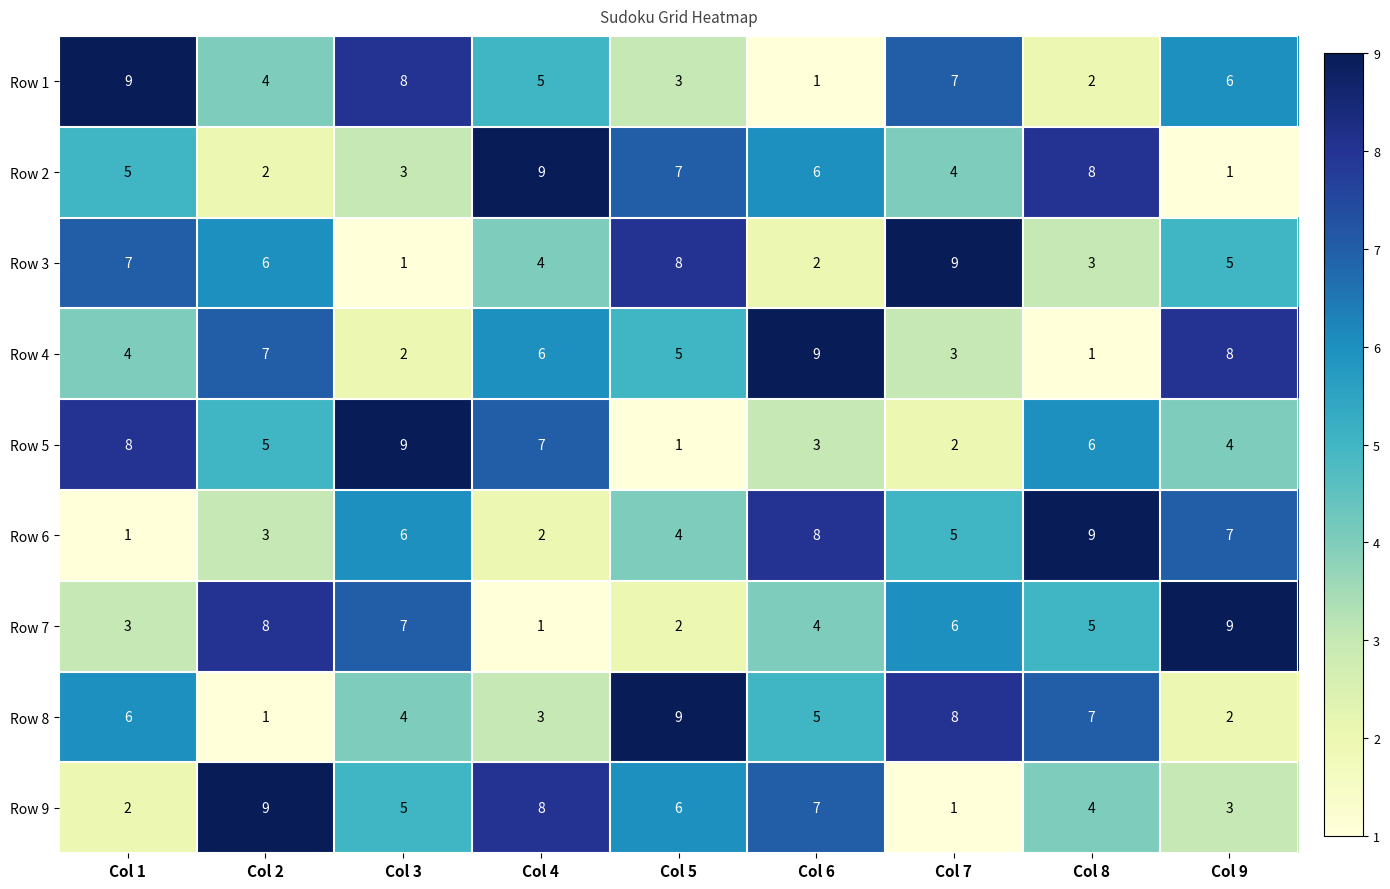

What is the total value across all series at Col 4?

45